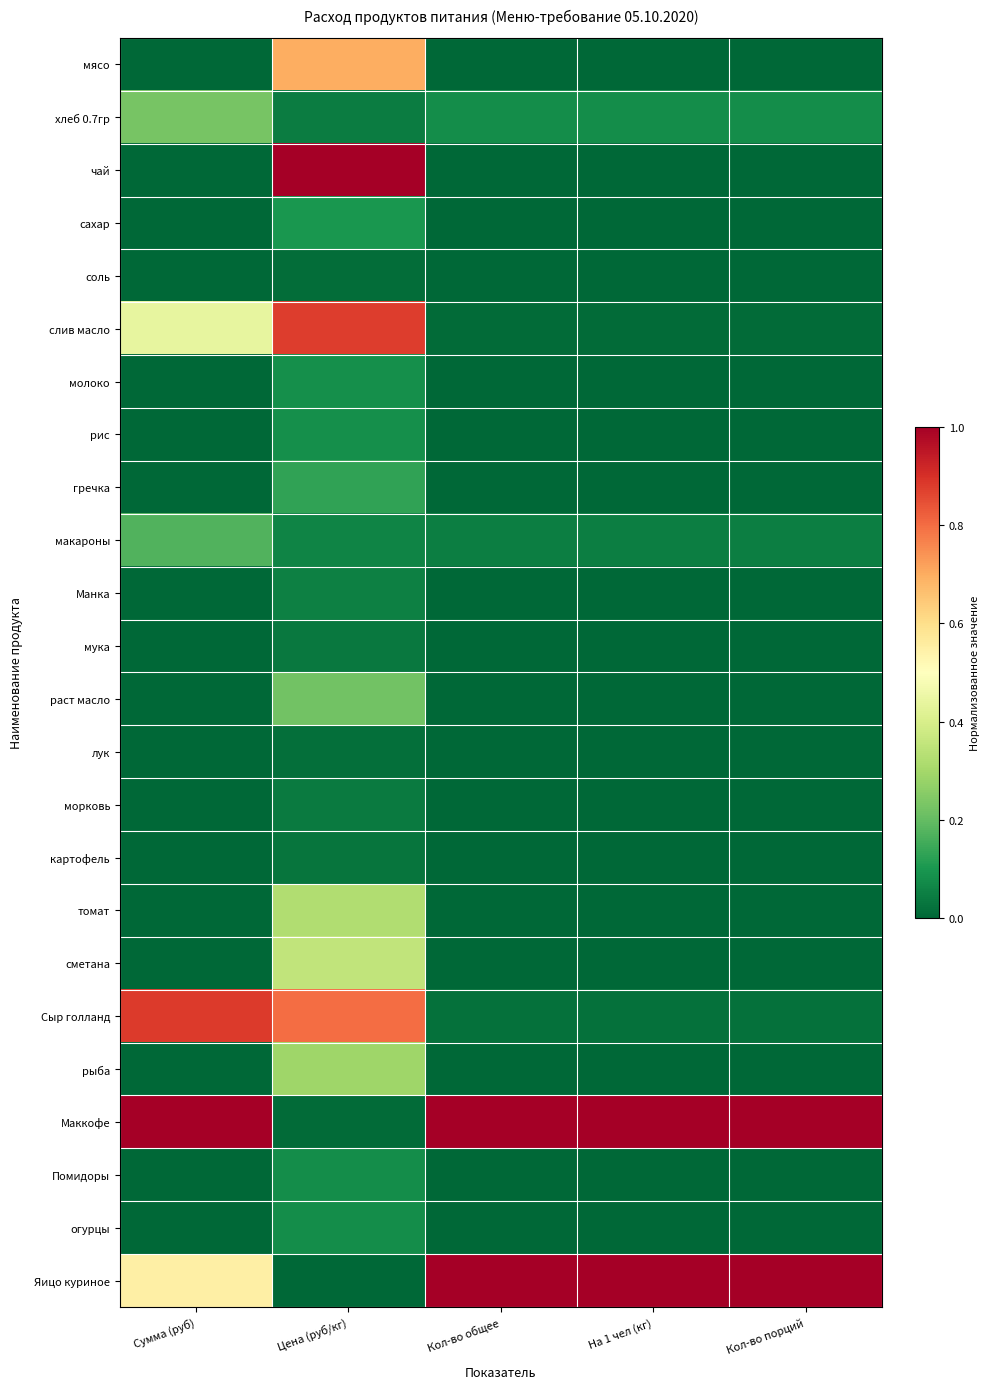

Between Кол-во порций and Цена (руб/кг), which is larger?

Цена (руб/кг)